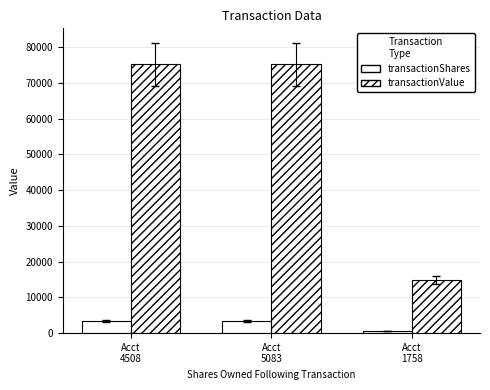

At Acct
1758, list the series in order from smallest to largest.

transactionShares, transactionValue